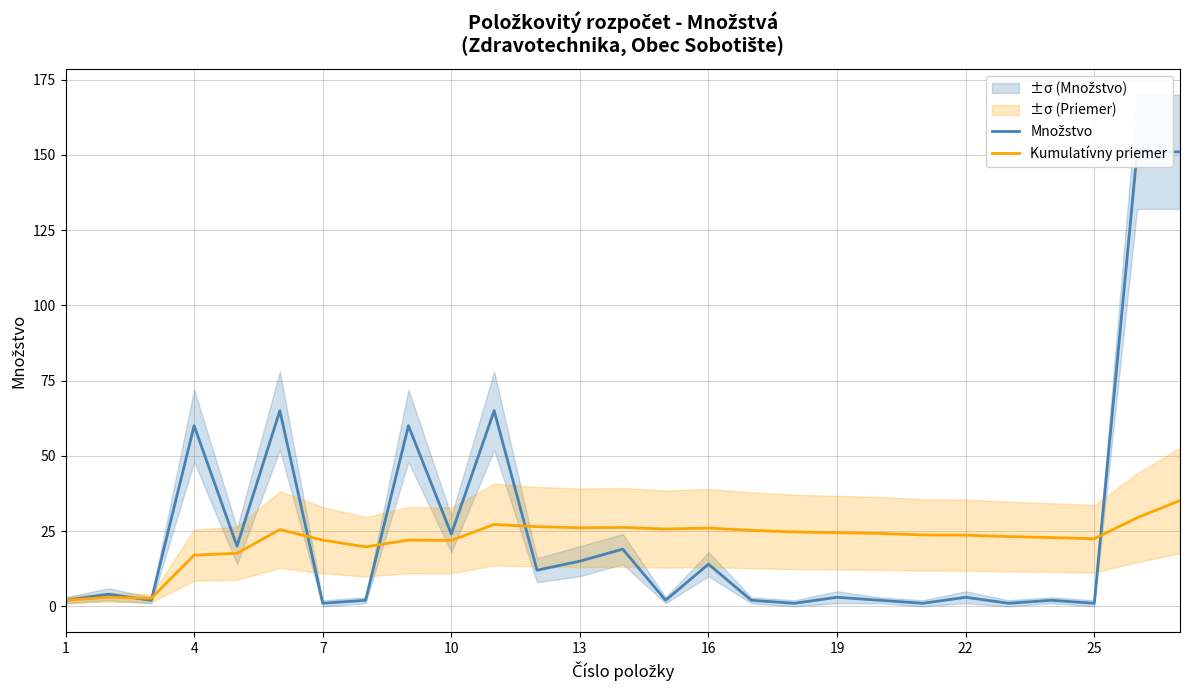

The Kumulatívny priemer series shows 21.9 at 10. True or false?

True